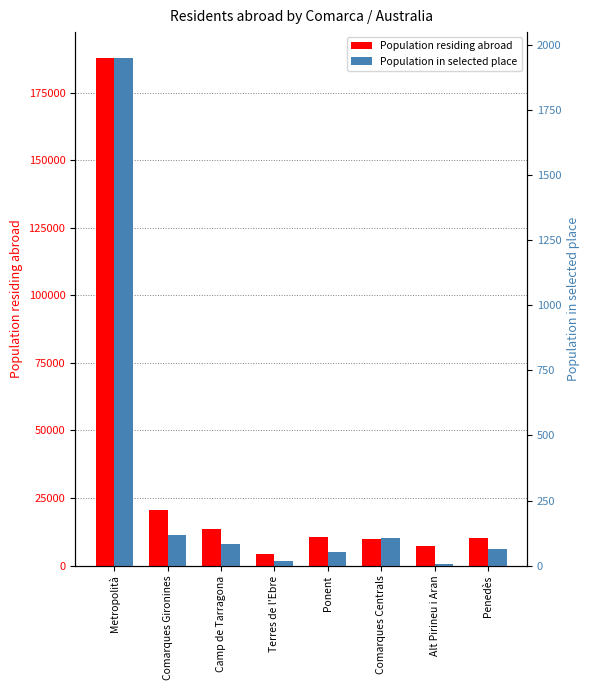

The Population residing abroad series shows 11359 at Alt Pirineu i Aran. True or false?

False